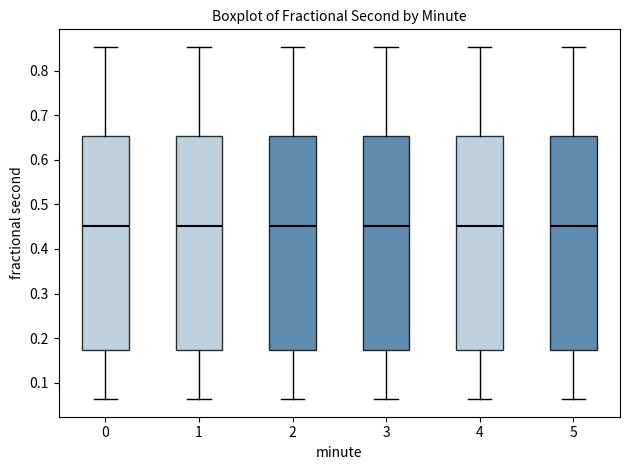

Reading left to right, transcribe this box plot: for each box, give where its median line is, the range the box spans, and where its two whiskers end, as read against the y-axis. The values are not printed on the chart, so give them approximately, as read against the axis.

0: median 0.45, box 0.17 to 0.65, whiskers 0.06 to 0.85
1: median 0.45, box 0.17 to 0.65, whiskers 0.06 to 0.85
2: median 0.45, box 0.17 to 0.65, whiskers 0.06 to 0.85
3: median 0.45, box 0.17 to 0.65, whiskers 0.06 to 0.85
4: median 0.45, box 0.17 to 0.65, whiskers 0.06 to 0.85
5: median 0.45, box 0.17 to 0.65, whiskers 0.06 to 0.85